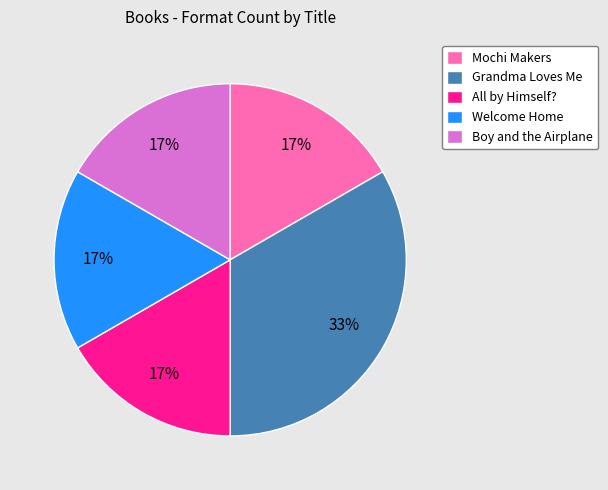

What is the ratio of the value at Boy and the Airplane to the value at Grandma Loves Me?

0.5